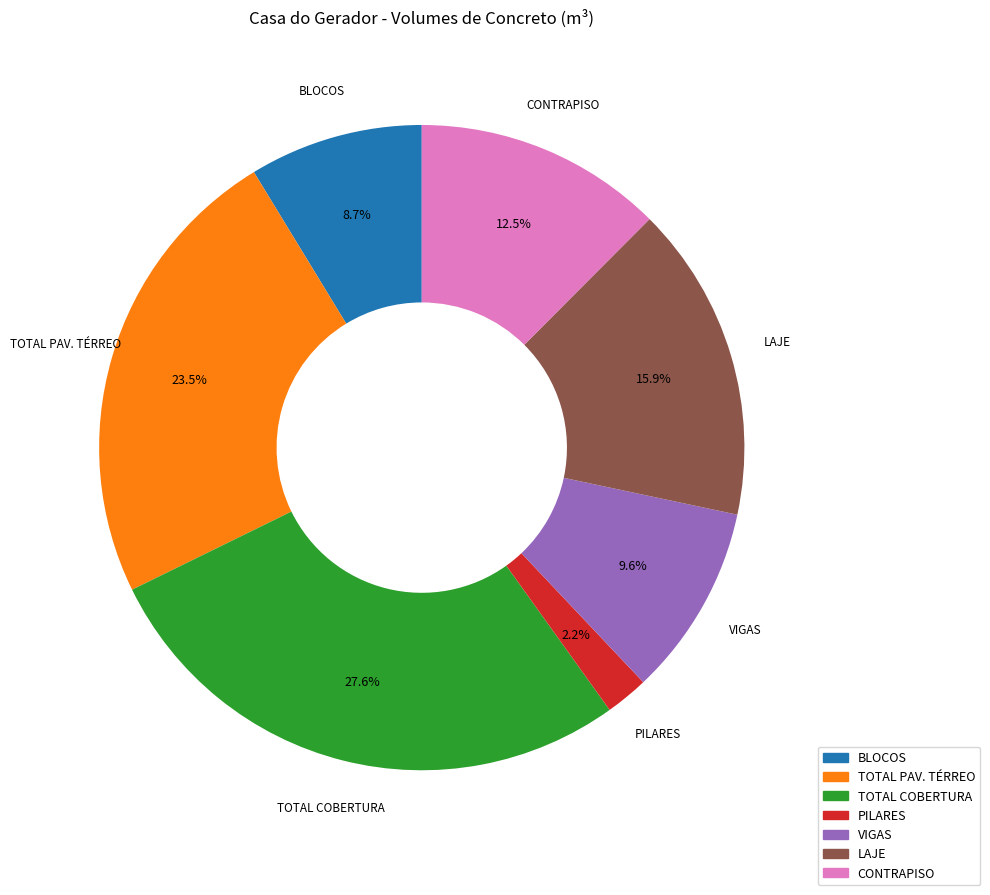

Does any single category account for the majority?

No